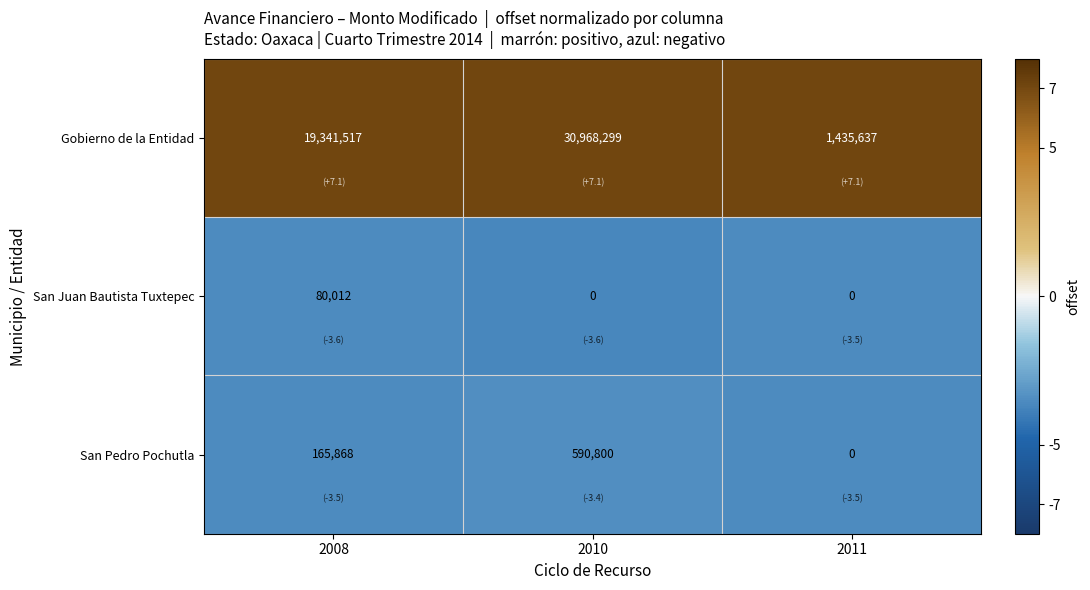

How many data points does each series have?

3